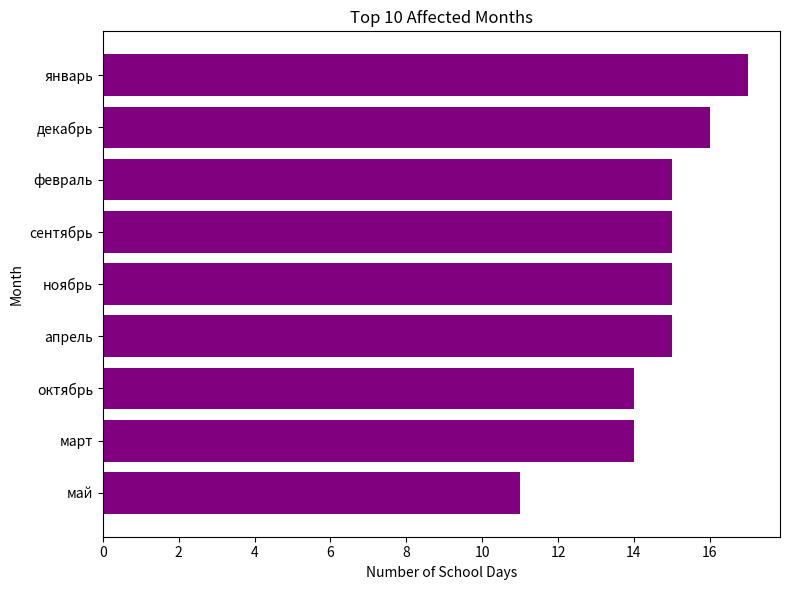

What is the label of the 9th bar from the top?

май